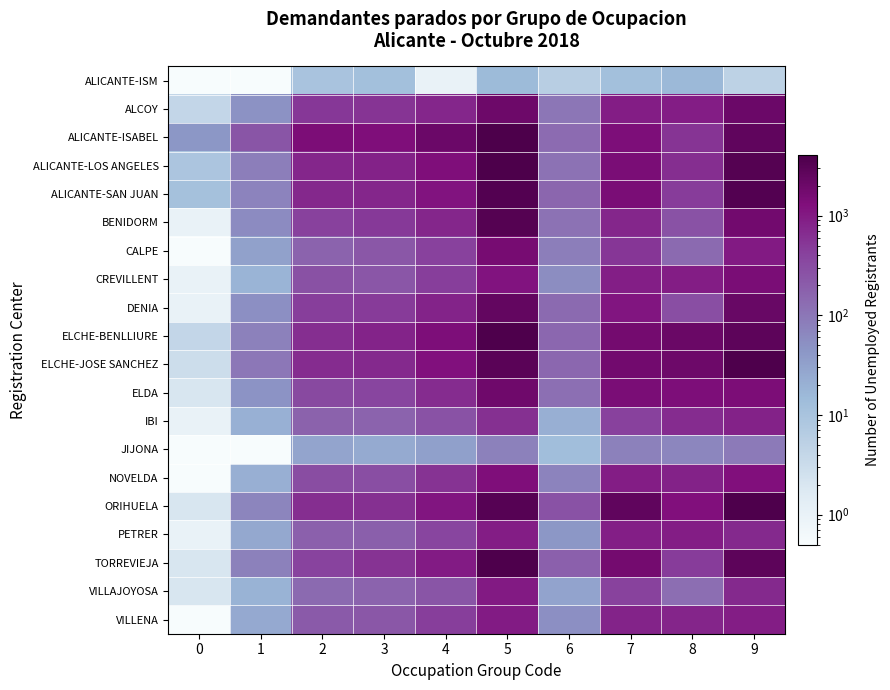

Reading left to right, extract all data points from this chart.

ALICANTE-ISM: 0=0.1	1=0.1	2=10.0	3=12.0	4=1.0	5=15.0	6=6.0	7=12.0	8=16.0	9=5.0
ALCOY: 0=4.0	1=48.0	2=522.0	3=548.0	4=744.0	5=1956.0	6=103.0	7=930.0	8=940.0	9=2014.0
ALICANTE-ISABEL: 0=42.0	1=248.0	2=1403.0	3=1342.0	4=2036.0	5=3999.0	6=134.0	7=1355.0	8=548.0	9=2545.0
ALICANTE-LOS ANGELES: 0=9.0	1=82.0	2=768.0	3=844.0	4=1333.0	5=3873.0	6=113.0	7=1484.0	8=638.0	9=3254.0
ALICANTE-SAN JUAN: 0=11.0	1=71.0	2=724.0	3=743.0	4=1131.0	5=3459.0	6=153.0	7=1445.0	8=462.0	9=3468.0
BENIDORM: 0=1.0	1=59.0	2=419.0	3=487.0	4=755.0	5=3293.0	6=113.0	7=746.0	8=260.0	9=1727.0
CALPE: 0=0.1	1=32.0	2=164.0	3=229.0	4=416.0	5=1567.0	6=82.0	7=540.0	8=142.0	9=1002.0
CREVILLENT: 0=1.0	1=18.0	2=268.0	3=236.0	4=446.0	5=1133.0	6=56.0	7=892.0	8=940.0	9=1447.0
DENIA: 0=1.0	1=52.0	2=453.0	3=471.0	4=820.0	5=2398.0	6=140.0	7=1098.0	8=297.0	9=2166.0
ELCHE-BENLLIURE: 0=4.0	1=78.0	2=636.0	3=801.0	4=1363.0	5=3757.0	6=152.0	7=1703.0	8=2096.0	9=2808.0
ELCHE-JOSE SANCHEZ: 0=3.0	1=100.0	2=660.0	3=699.0	4=1227.0	5=3012.0	6=152.0	7=1728.0	8=1932.0	9=3737.0
ELDA: 0=2.0	1=47.0	2=337.0	3=371.0	4=650.0	5=1911.0	6=120.0	7=1467.0	8=1366.0	9=1435.0
IBI: 0=1.0	1=20.0	2=174.0	3=169.0	4=267.0	5=619.0	6=21.0	7=415.0	8=655.0	9=846.0
JIJONA: 0=0.1	1=0.1	2=29.0	3=24.0	4=33.0	5=76.0	6=13.0	7=77.0	8=67.0	9=93.0
NOVELDA: 0=0.1	1=21.0	2=301.0	3=297.0	4=570.0	5=1330.0	6=71.0	7=938.0	8=824.0	9=1290.0
ORIHUELA: 0=2.0	1=69.0	2=634.0	3=607.0	4=1130.0	5=3230.0	6=267.0	7=2623.0	8=1287.0	9=3742.0
PETRER: 0=1.0	1=26.0	2=177.0	3=184.0	4=369.0	5=918.0	6=43.0	7=890.0	8=936.0	9=709.0
TORREVIEJA: 0=2.0	1=76.0	2=393.0	3=563.0	4=974.0	5=3789.0	6=179.0	7=1691.0	8=465.0	9=2760.0
VILLAJOYOSA: 0=2.0	1=19.0	2=141.0	3=165.0	4=248.0	5=994.0	6=30.0	7=398.0	8=125.0	9=713.0
VILLENA: 0=0.1	1=25.0	2=214.0	3=229.0	4=442.0	5=968.0	6=53.0	7=798.0	8=795.0	9=939.0